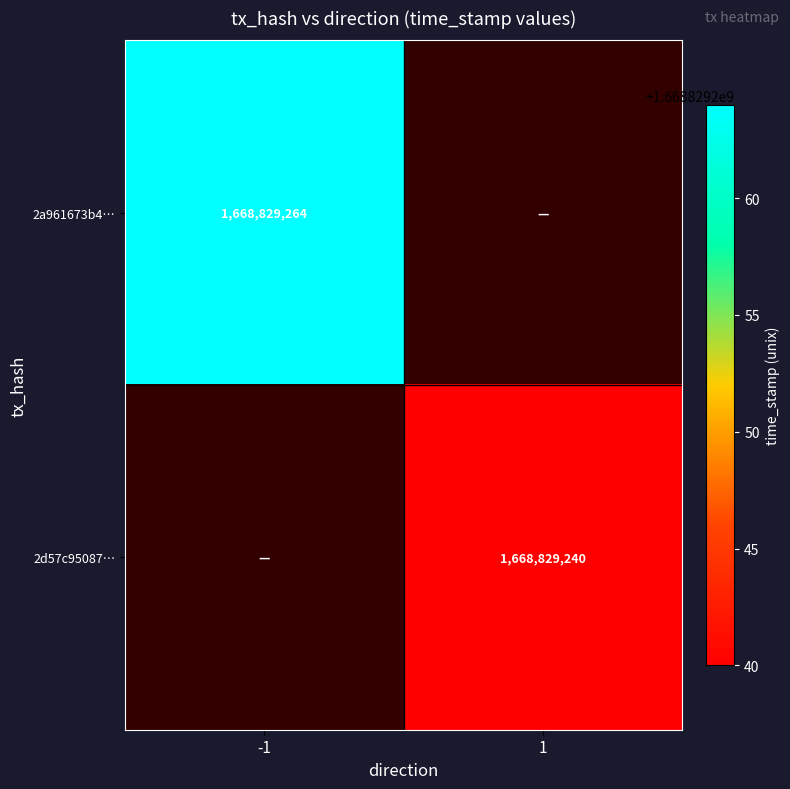

What is the sum of the 2d57c95087de6f4cc5072c5f54365594b73029b values at direction_-1 and direction_1?

1668829240